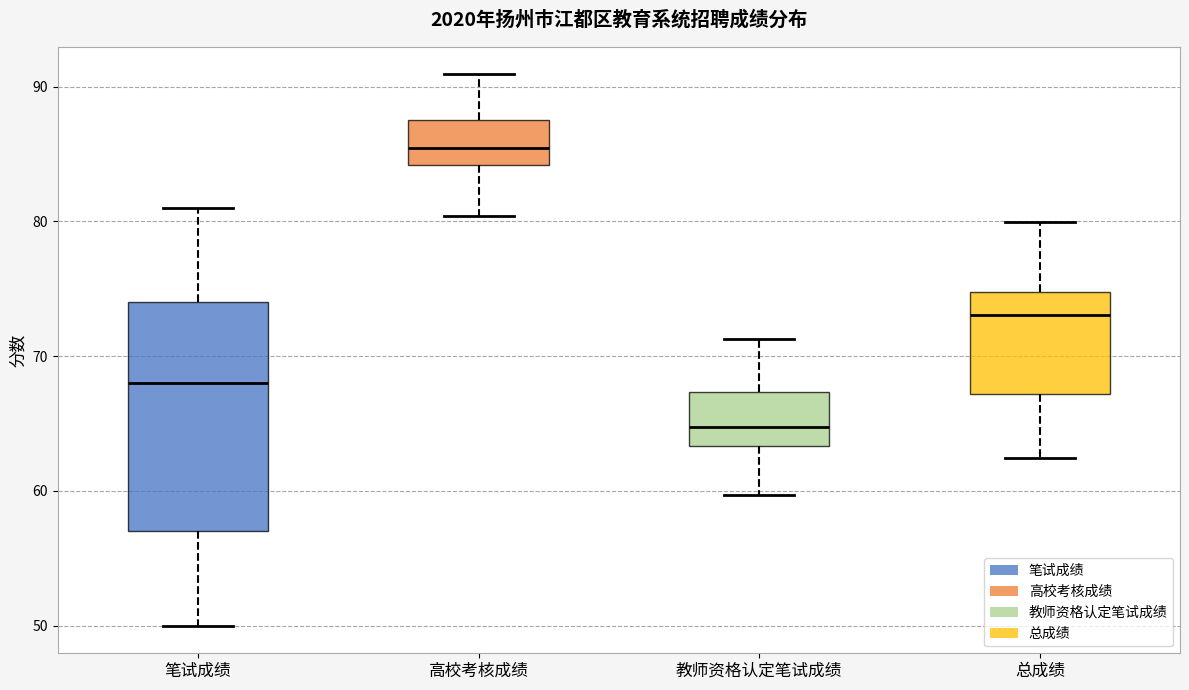

Where does the upper whisker of the box for 笔试成绩 end on the y-axis? The values are not printed on the chart, so give them approximately, as read against the axis.

81